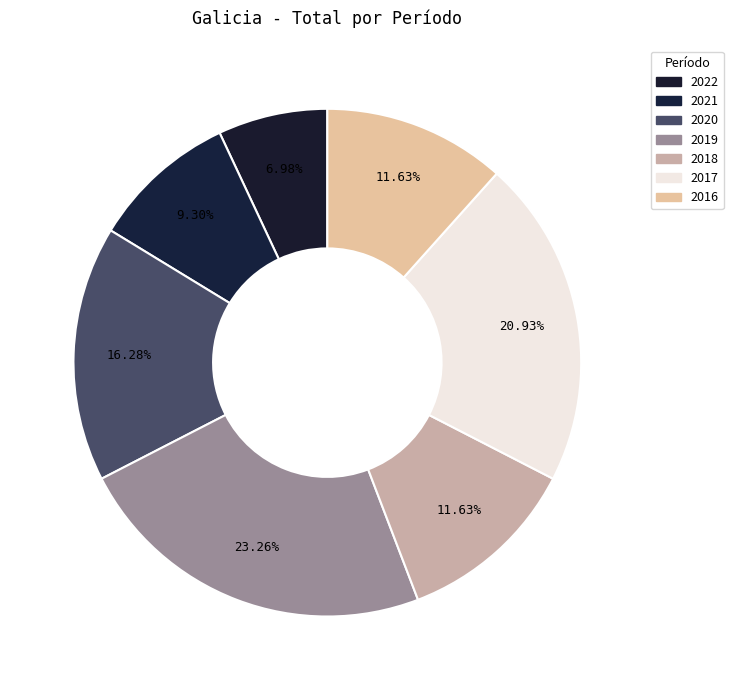

Which slice is the smallest?

2022